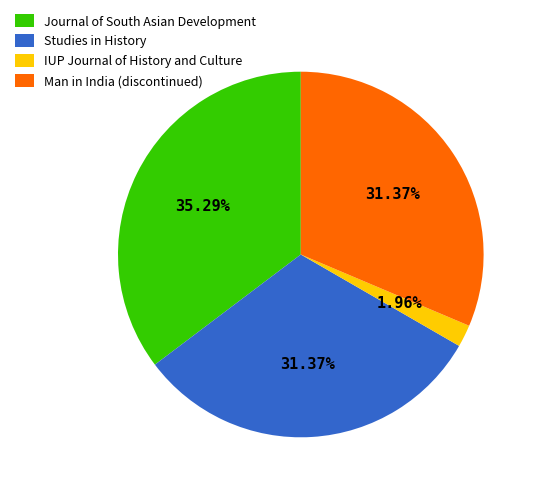

Does any single category account for the majority?

No